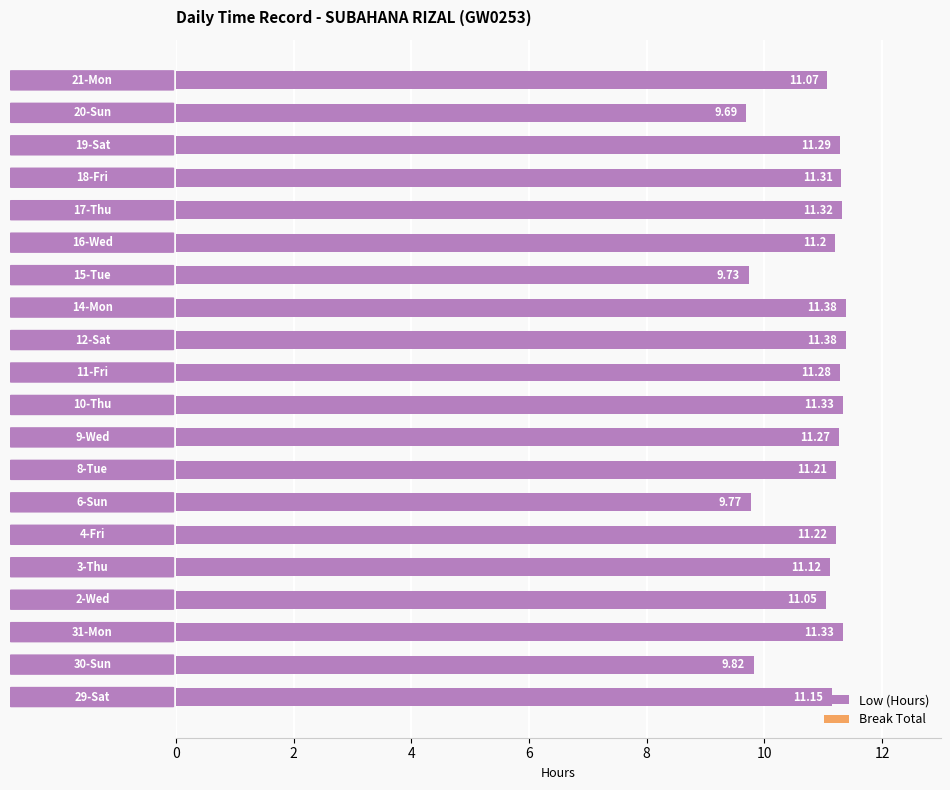

What is the sum of all values?

218.9